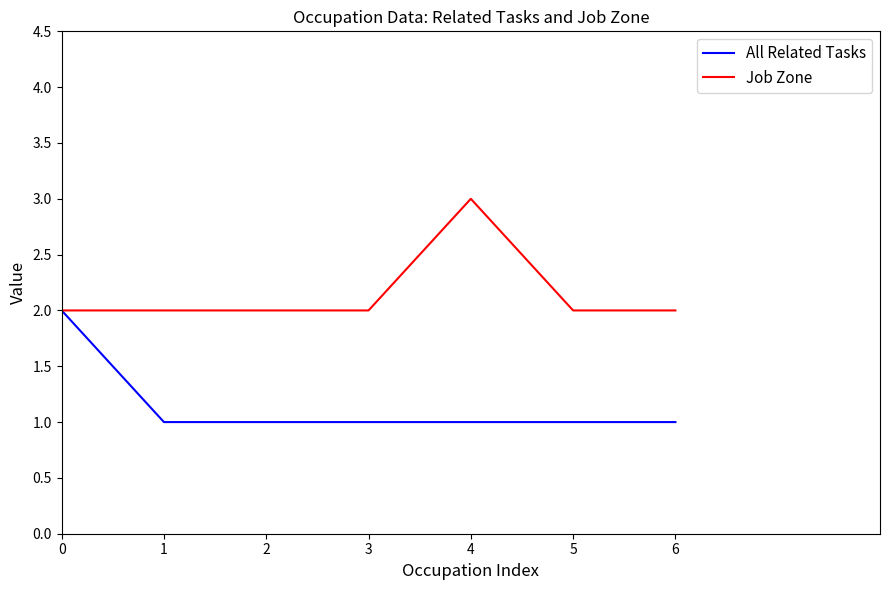

What is the sum of all Job Zone values?

15